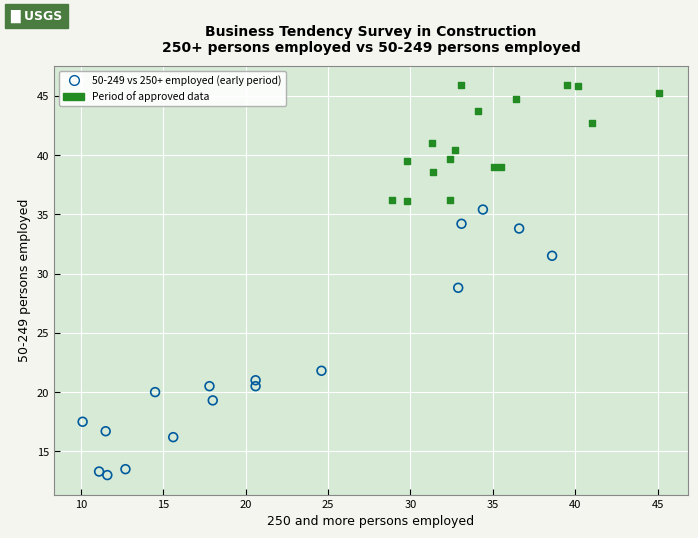

Which series has the widest spread of Y values?

50-249 vs 250+ employed (early period)